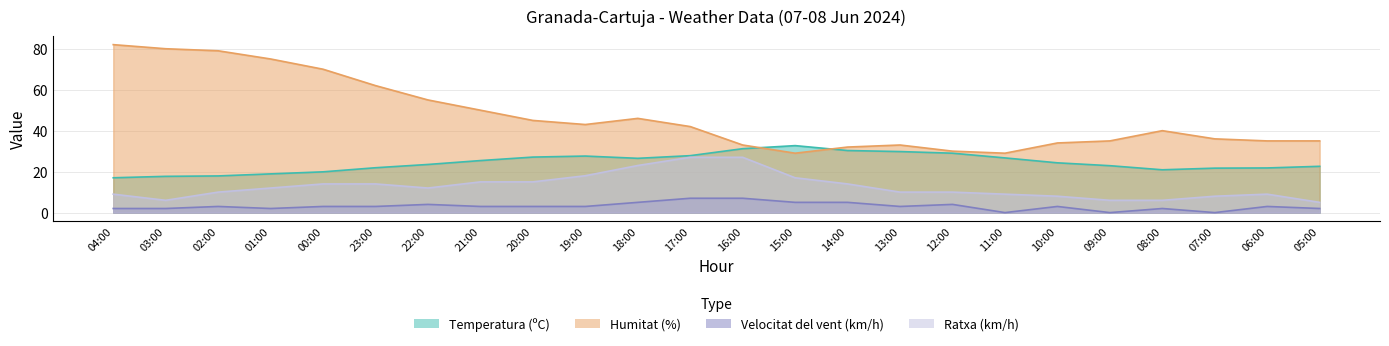

Rank the series by their average value, from highest to lowest.

Humitat (%), Temperatura (ºC), Ratxa (km/h), Velocitat del vent (km/h)